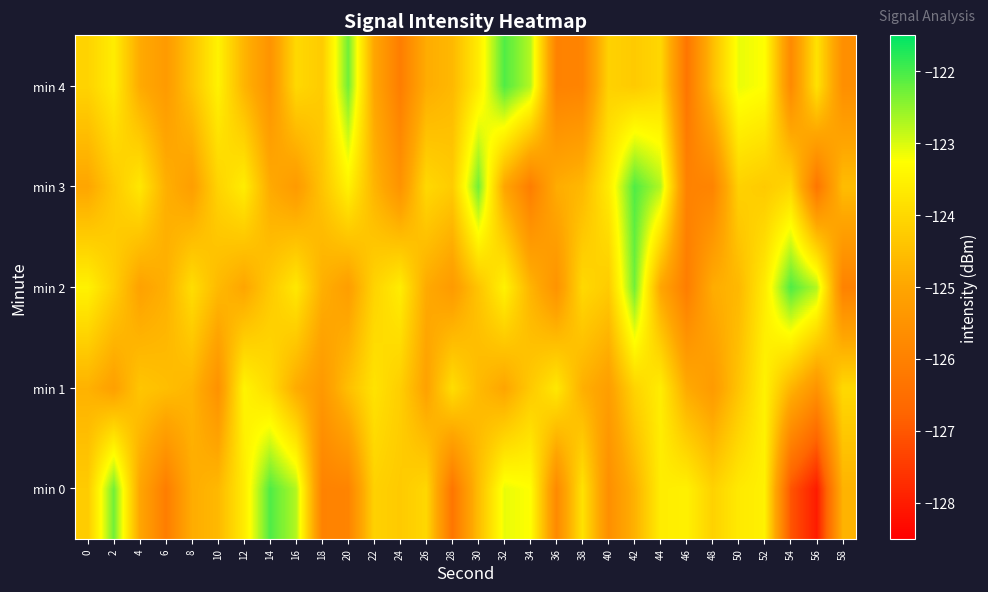

Which series has the largest range (max minus min)?

min 0